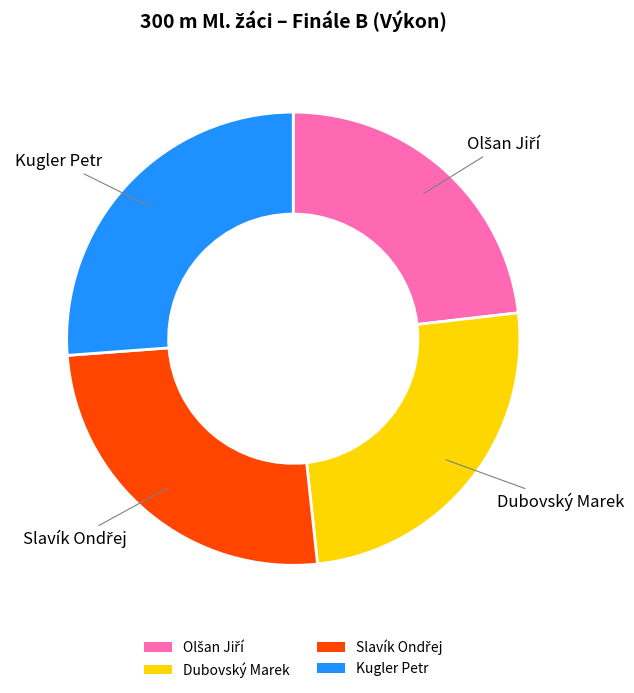

Which category has the biggest portion of the pie?

Kugler Petr